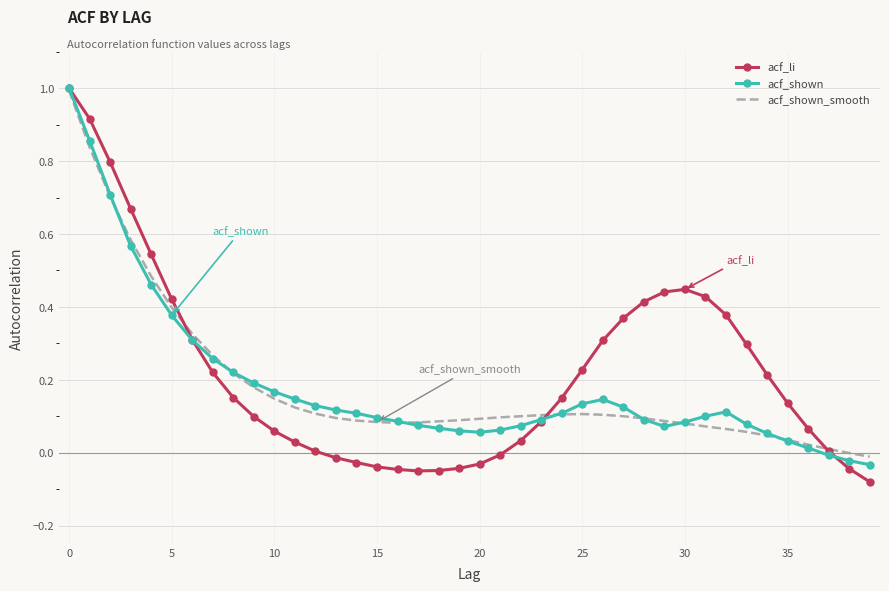

What is the difference between the maximum and minimum values in the acf_li series?

1.1